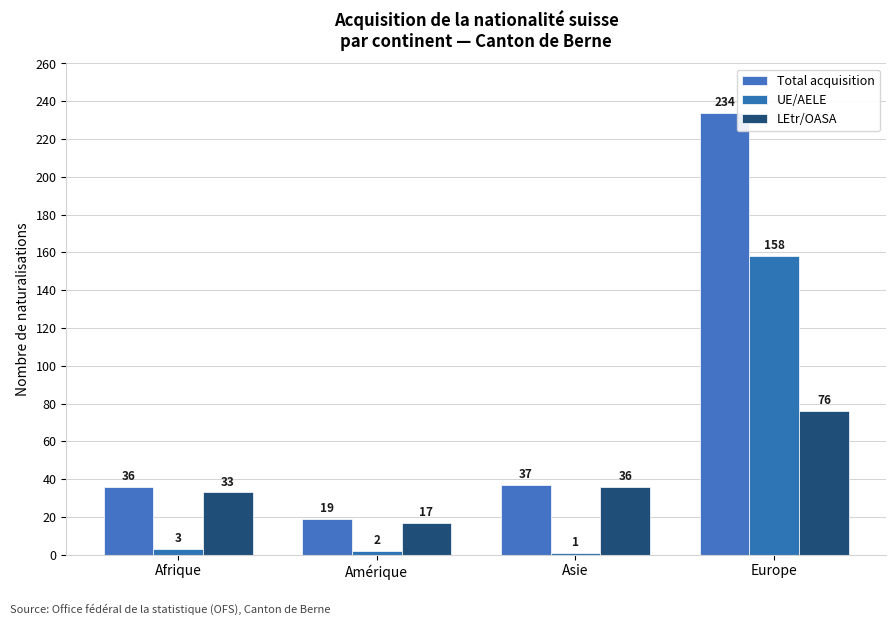

The value of Total acquisition at Afrique is 16. True or false?

False